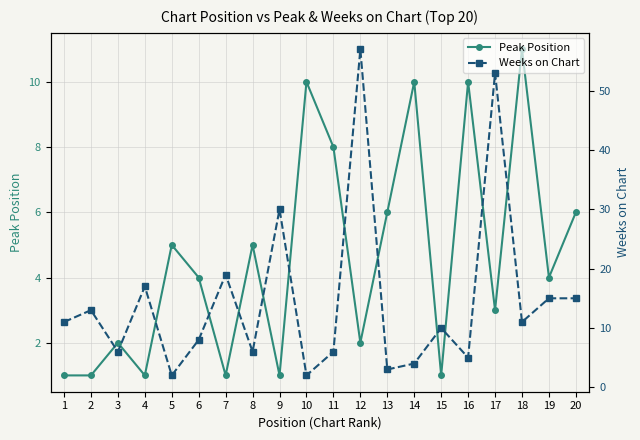

Between which two adjacent categories do Peak Position and Weeks on Chart first intersect?

4 and 5